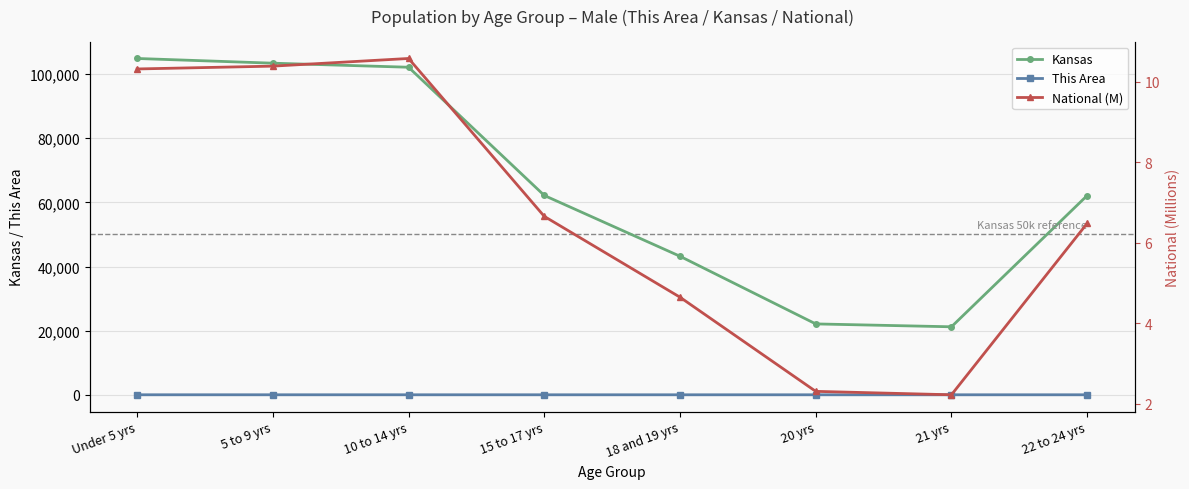

At which category is the sum across all series the highest?

Under 5 yrs